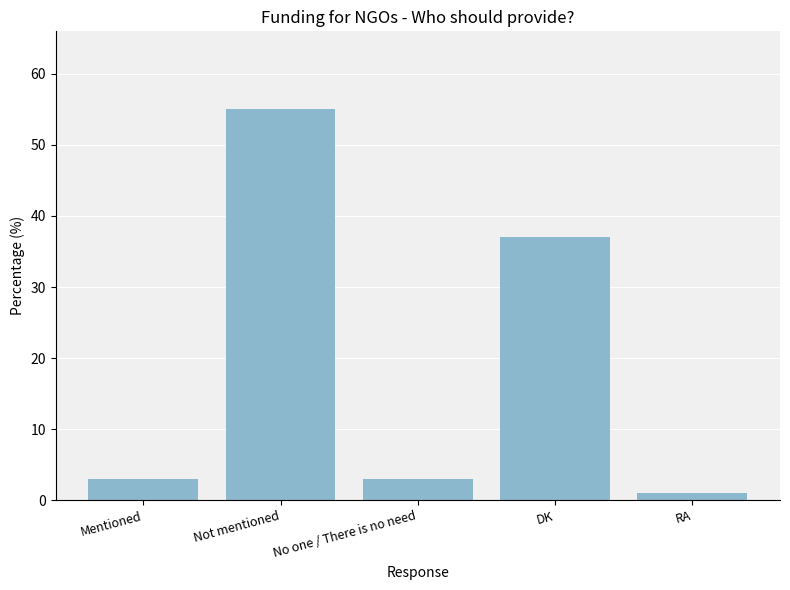

Are the bars horizontal?

No